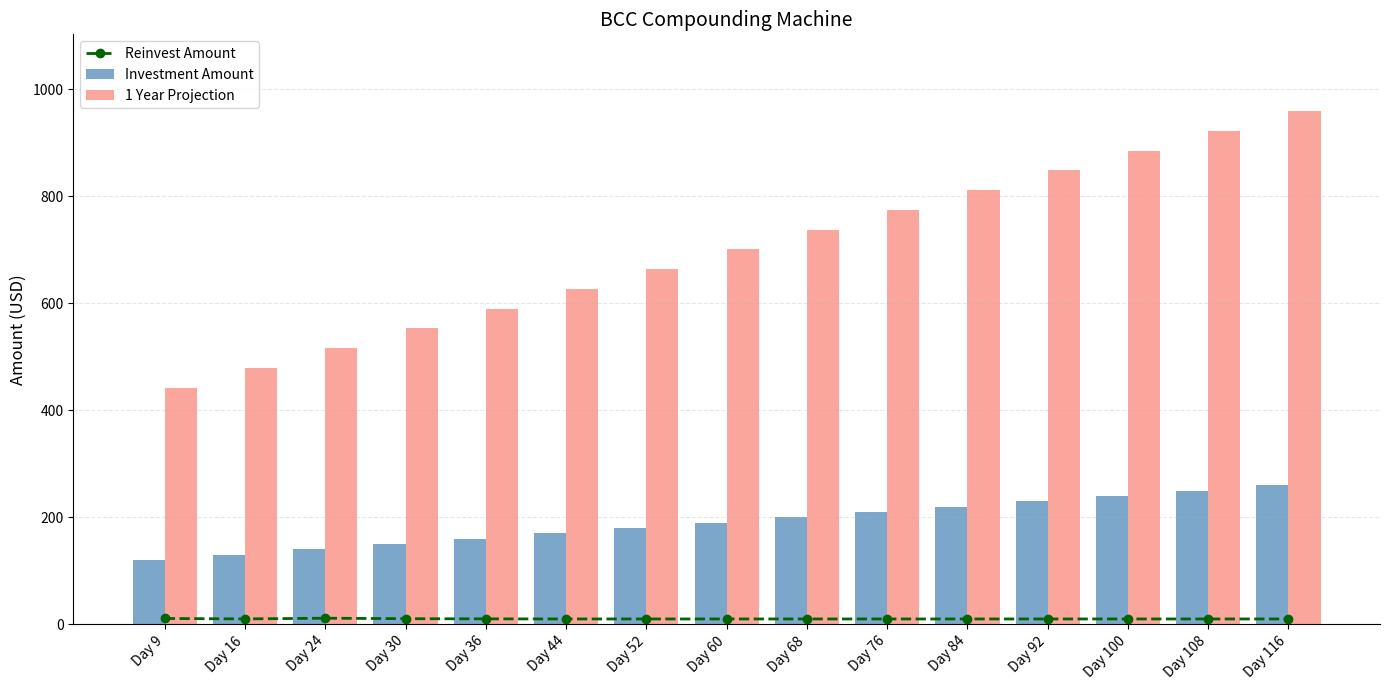

What is the difference between the maximum and minimum values in the Reinvest Amount series?

1.4